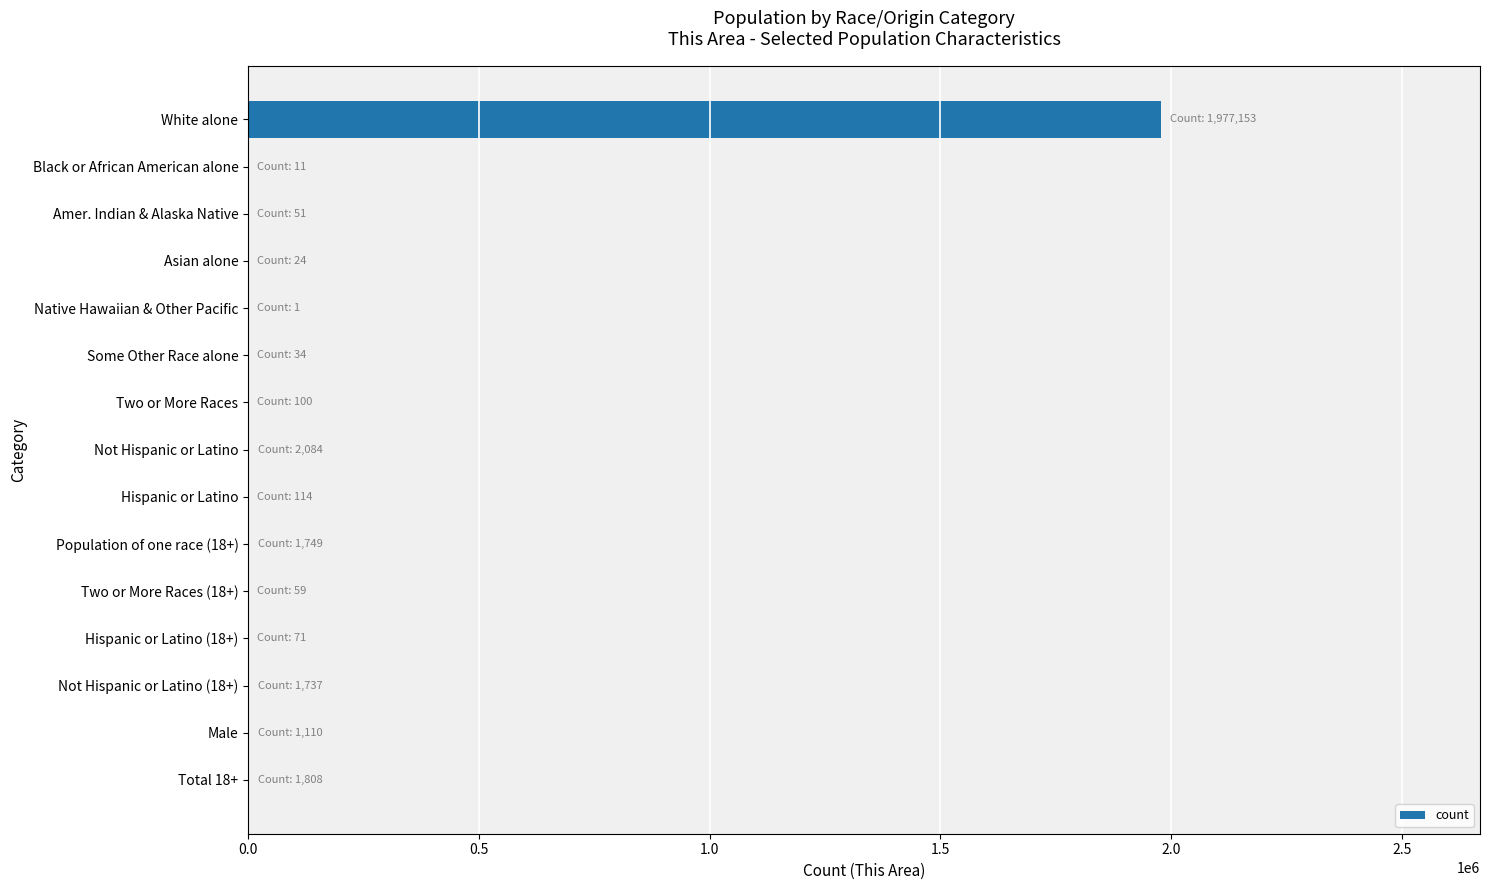

Which category has the highest value across all series?

White alone